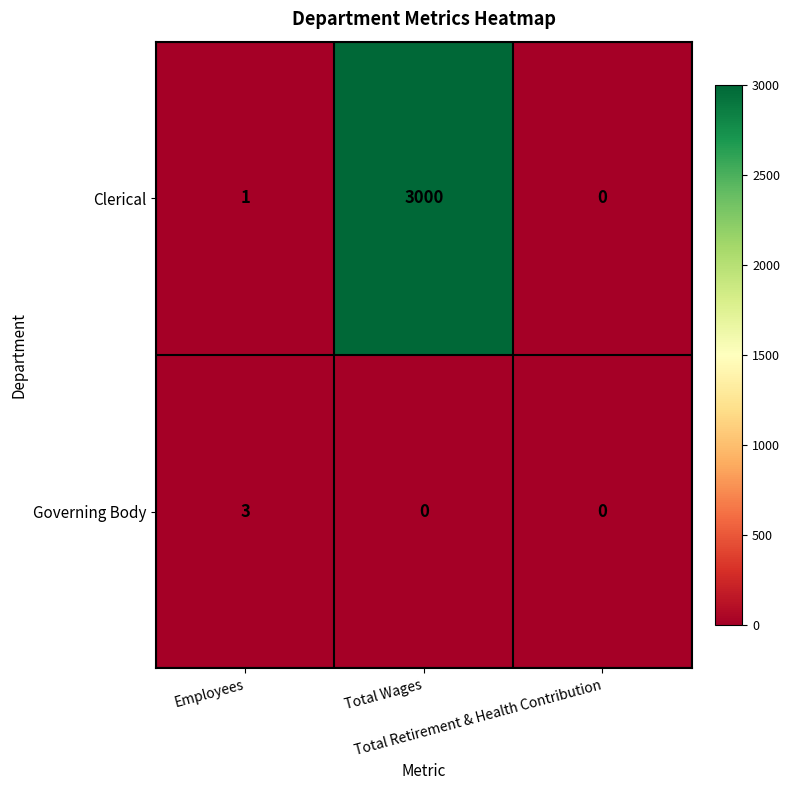

List the series in order of their peak value, highest first.

Clerical, Governing Body